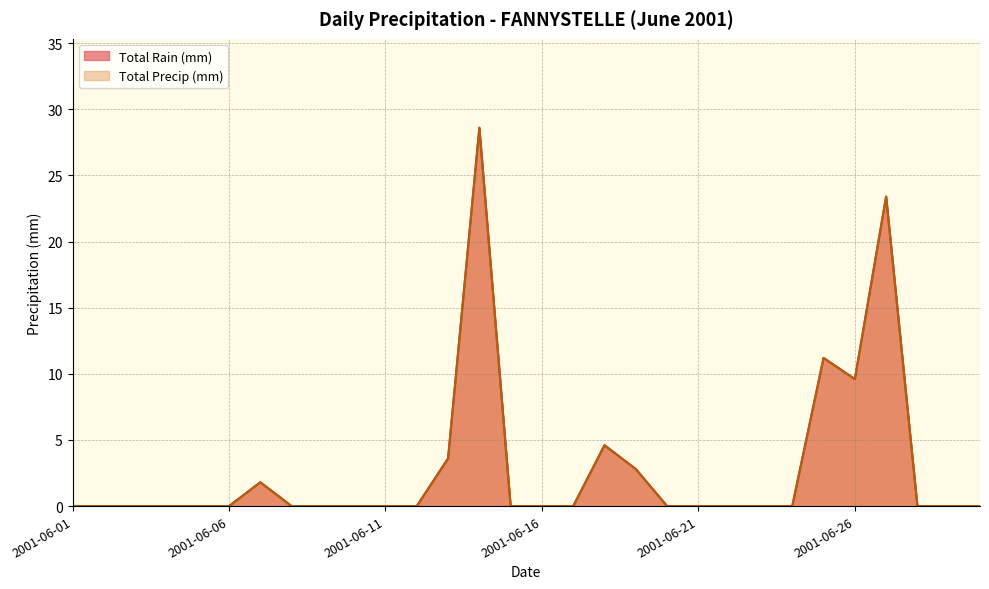

Between 2001-06-29 and 2001-06-26, which is larger?

2001-06-26